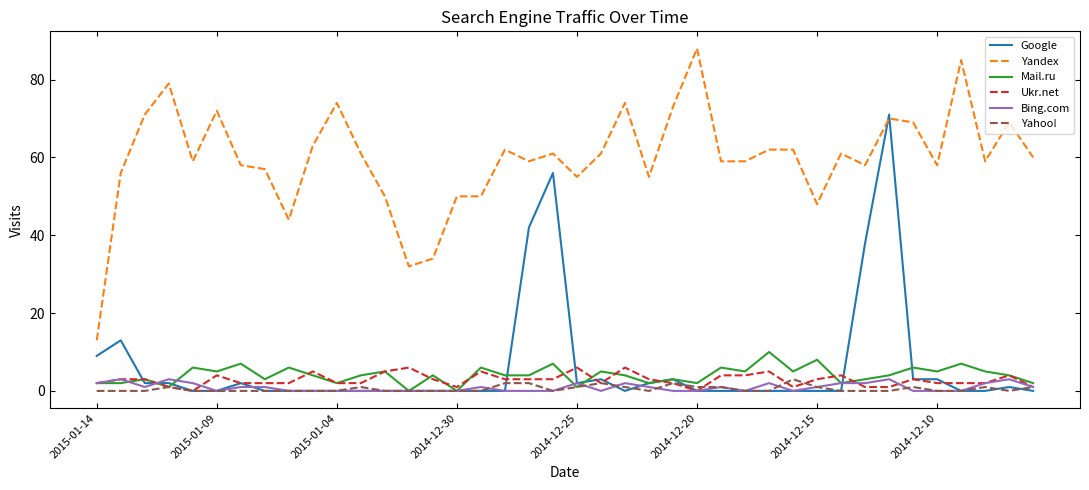

True or false: Yandex and Yahoo! intersect in this chart.

False